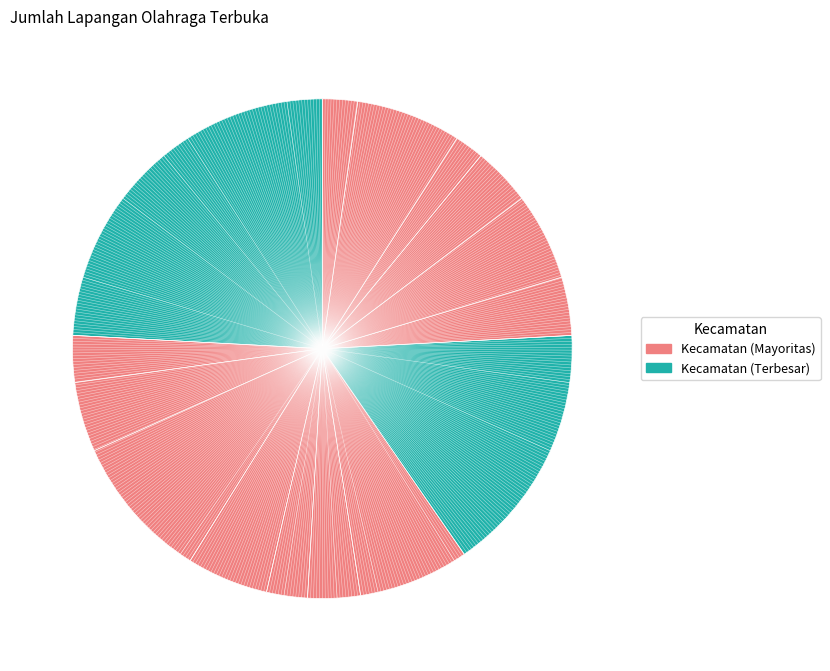

Count the number of slices in the pie.

15